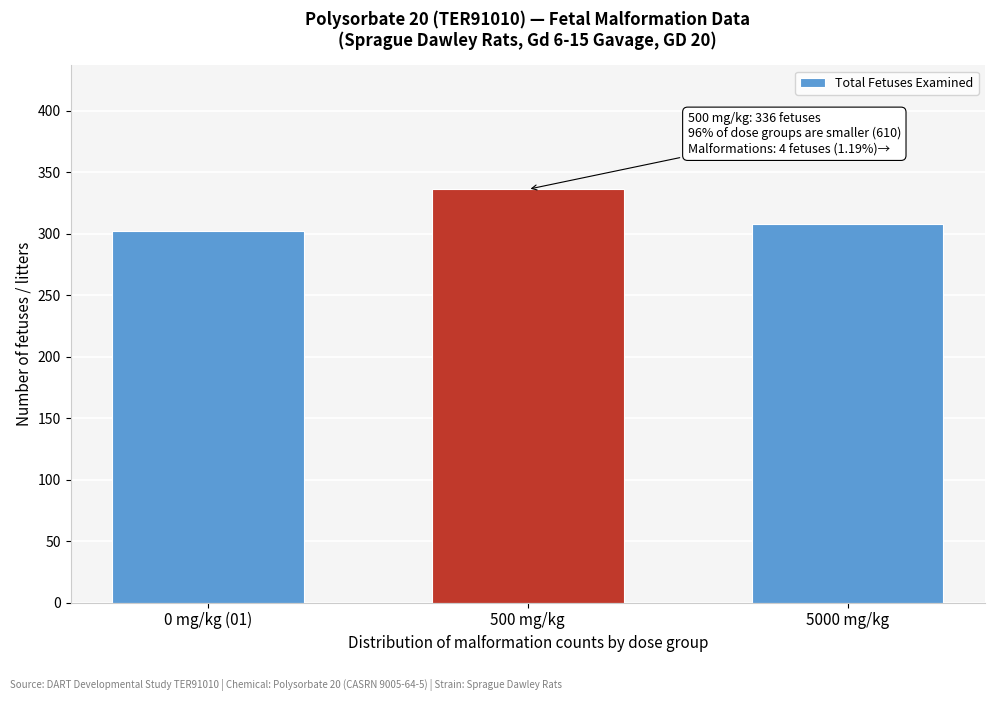

Reading left to right, extract all data points from this chart.

302	336	308